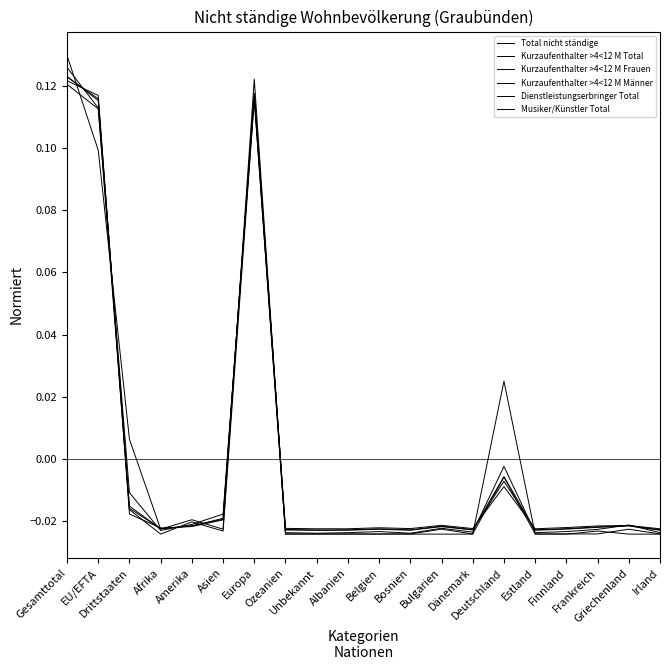

What is the total value across all series at Frankreich?

-0.1